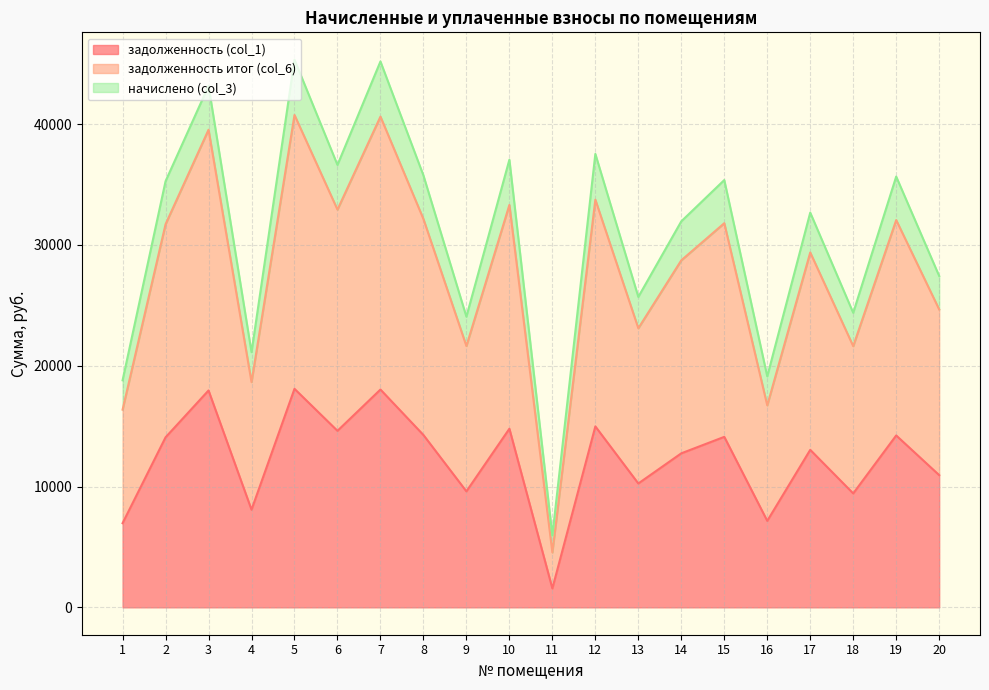

In задолженность итог (col_6), how many points are higher than both neighbors (excluding endpoints)?

8